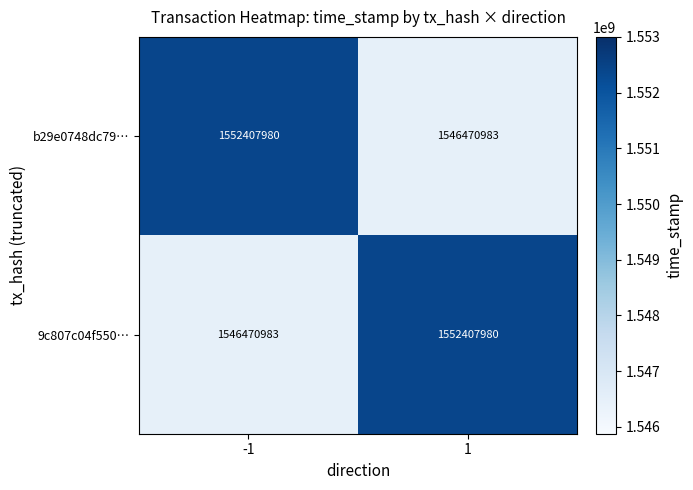

How many data points does each series have?

2